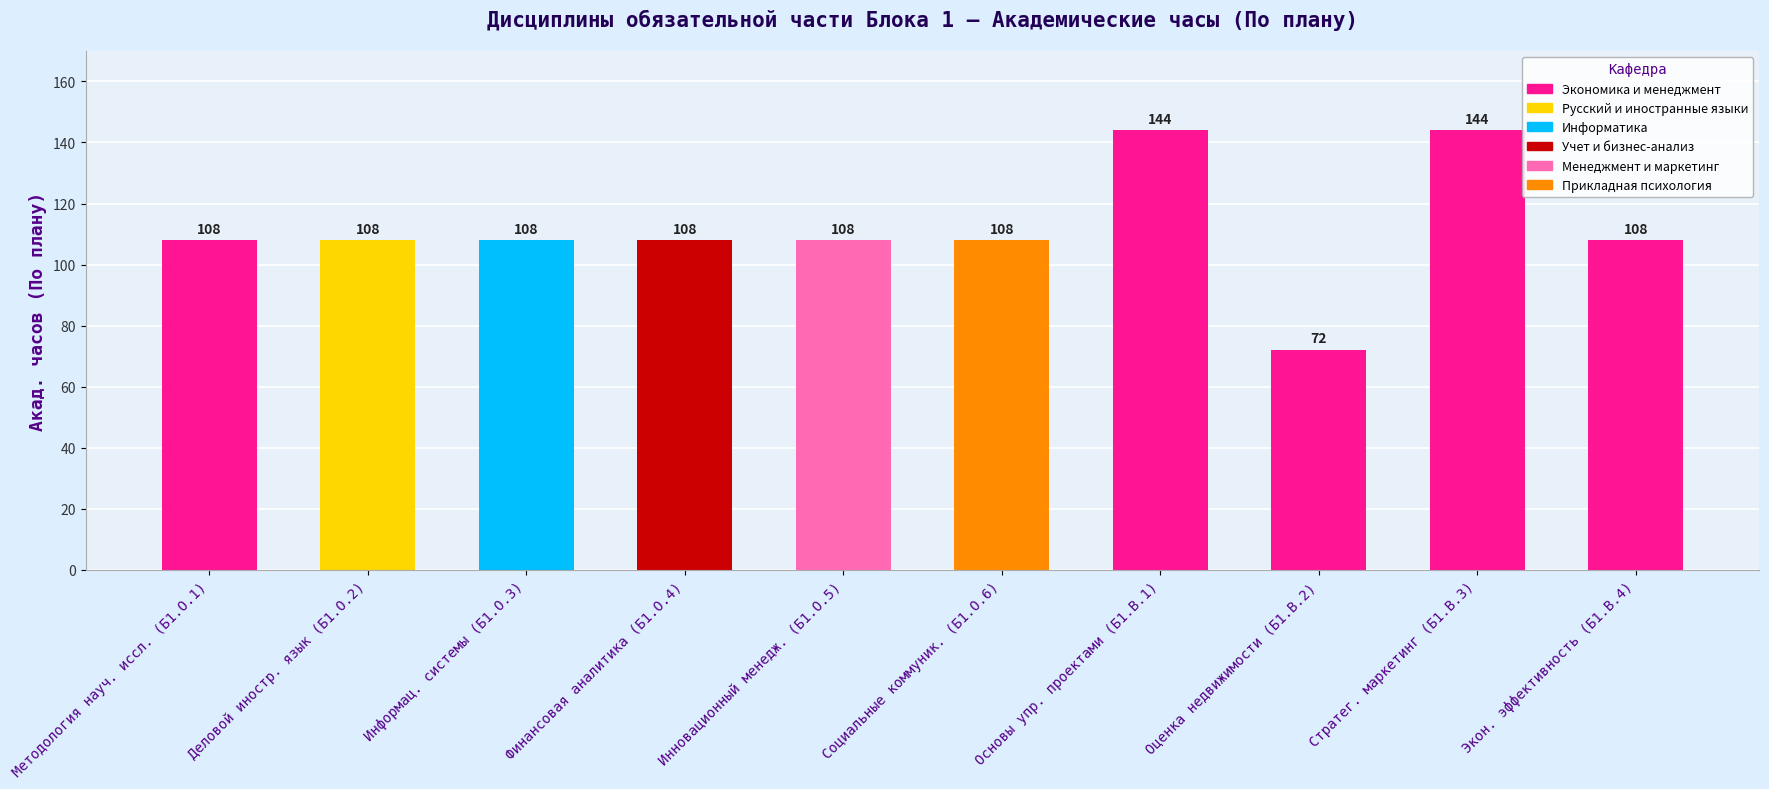

What is the change in value from Деловой иностр. язык (Б1.О.2) to Основы упр. проектами (Б1.В.1)?

+36